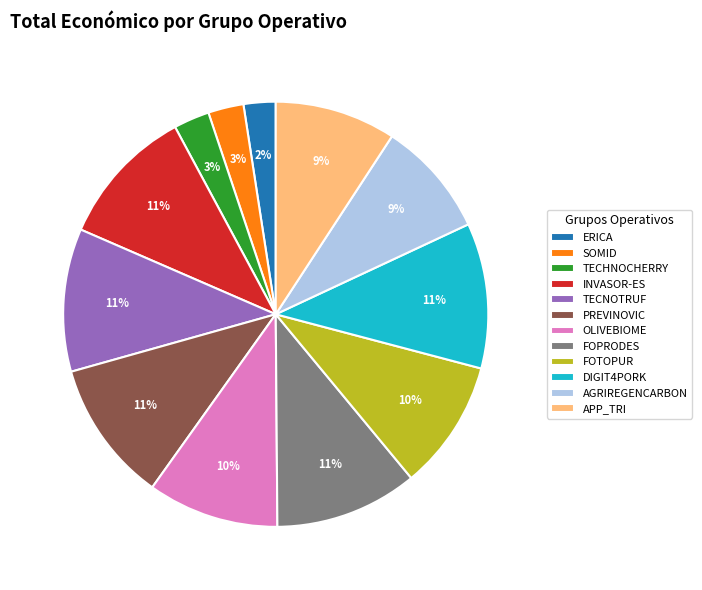

Does OLIVEBIOME account for over 50% of the chart?

No